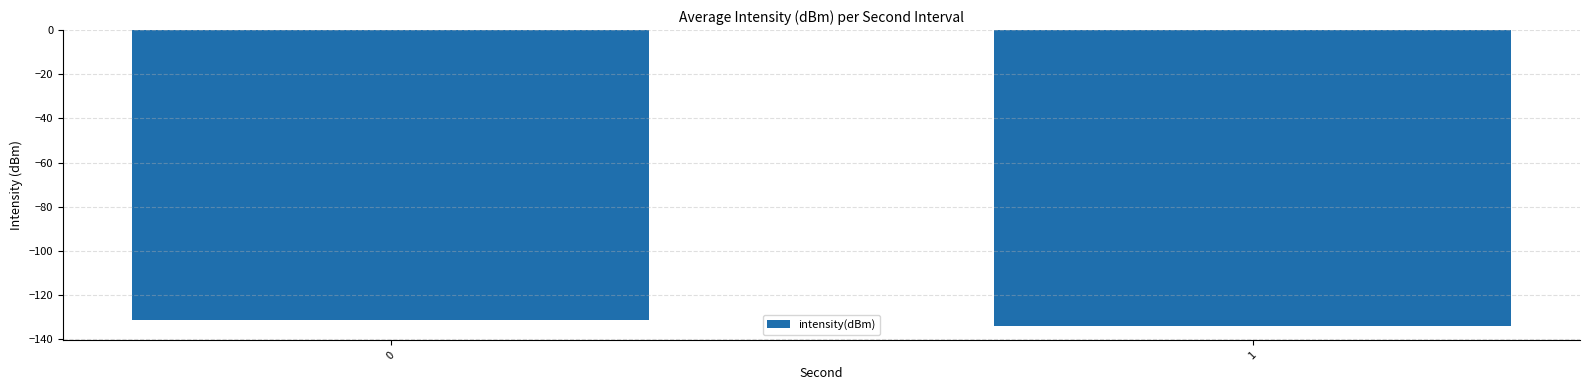

Reading left to right, what are all the values shown in this chart?

0=-131.1	1=-133.8